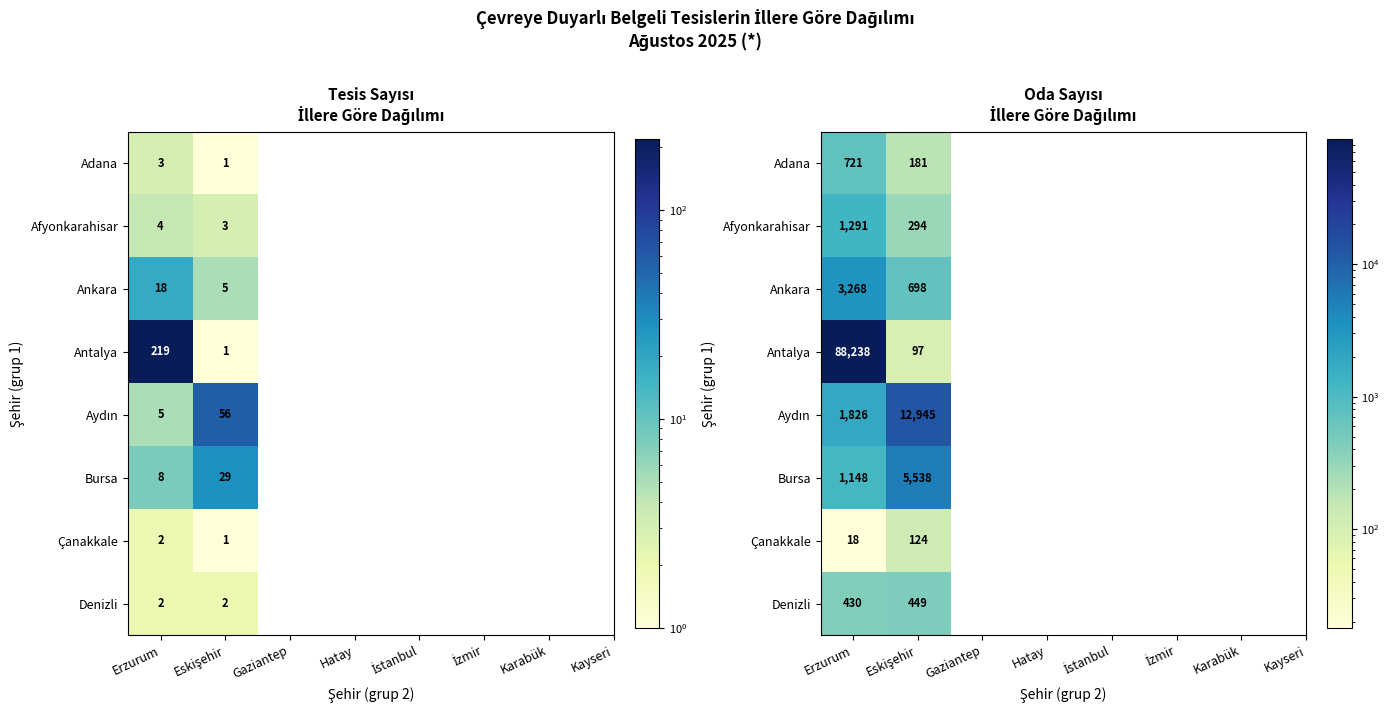

Which series has the widest spread of values?

Antalya